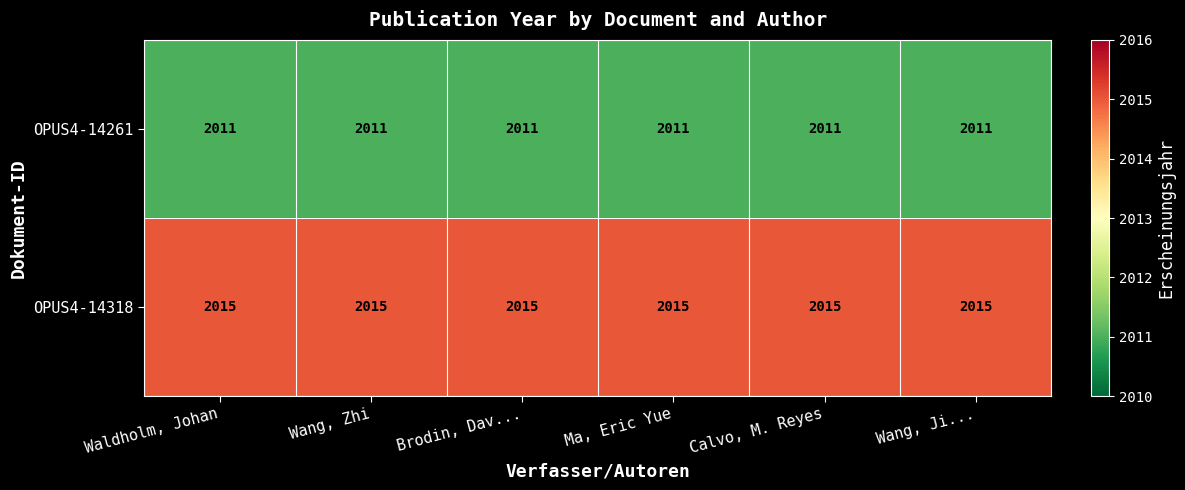

Is it true that OPUS4-14318 equals 2015 at Calvo, M. Reyes?

True